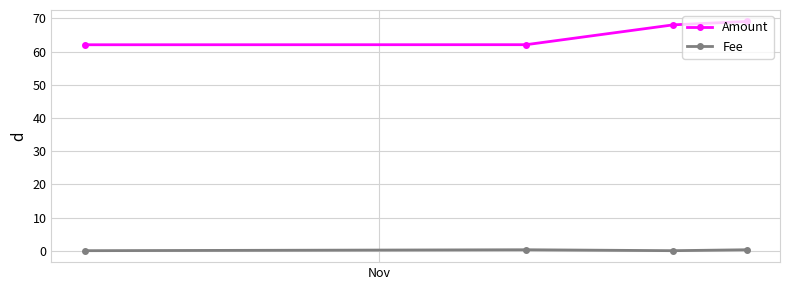

What is the highest value of the Amount series?

69.1